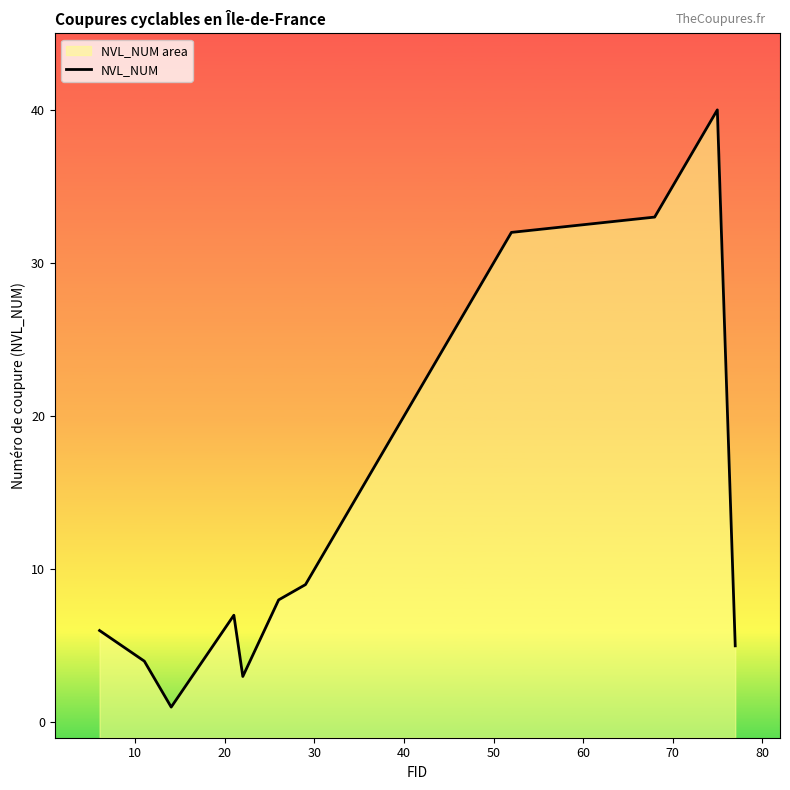

True or false: the data has more than 0 interior local peaks.

True